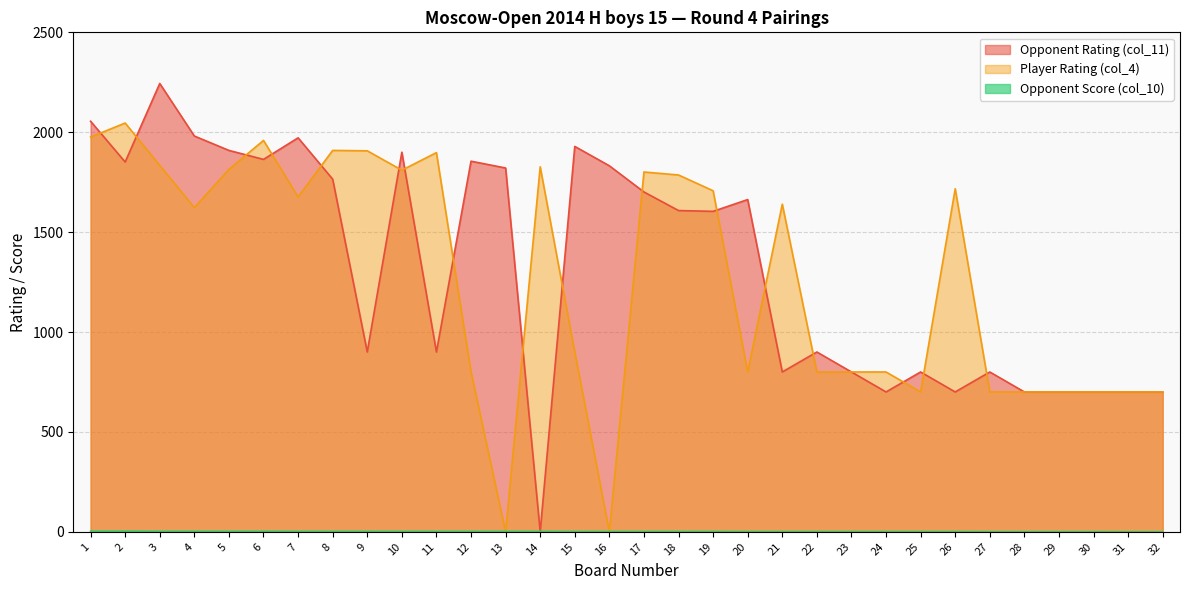

Reading right to left, list all the values displayed in this chart.

Opponent Rating (col_11): 700.0	700.0	700.0	700.0	700.0	800.0	700.0	800.0	700.0	800.0	900.0	800.0	1663.0	1604.0	1608.0	1701.0	1832.0	1929.0	0.0	1821.0	1855.0	900.0	1900.0	900.0	1765.0	1972.0	1864.0	1909.0	1981.0	2244.0	1851.0	2055.0
Player Rating (col_4): 700.0	700.0	700.0	700.0	700.0	700.0	1717.0	700.0	800.0	800.0	800.0	1640.0	800.0	1707.0	1786.0	1801.0	0.0	900.0	1827.0	0.0	800.0	1898.0	1810.0	1907.0	1909.0	1676.0	1959.0	1814.0	1623.0	1834.0	2046.0	1976.0
Opponent Score (col_10): 0.0	0.0	0.5	0.5	0.5	0.5	1.0	1.0	1.0	1.0	1.0	1.0	1.0	1.5	1.5	1.5	1.5	1.5	2.0	2.0	2.0	2.0	2.0	2.0	2.0	2.0	2.5	2.5	2.5	2.5	3.0	3.0